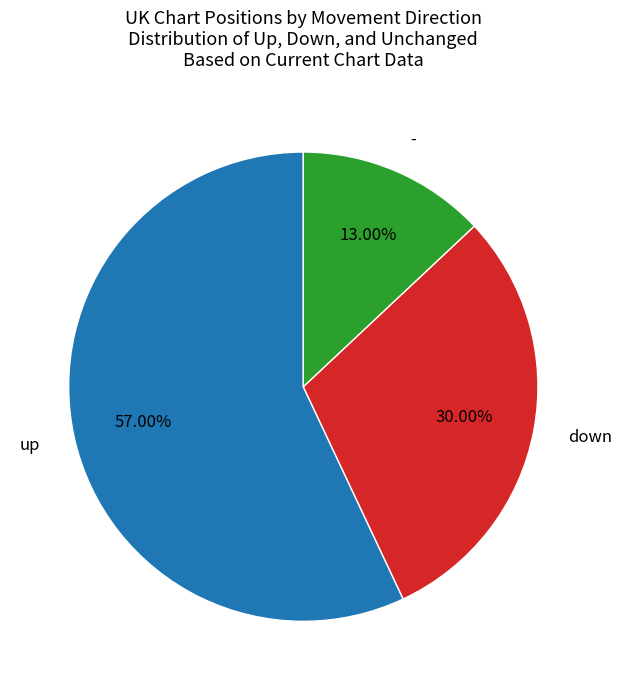

What is the ratio of the value at - to the value at up?

0.2